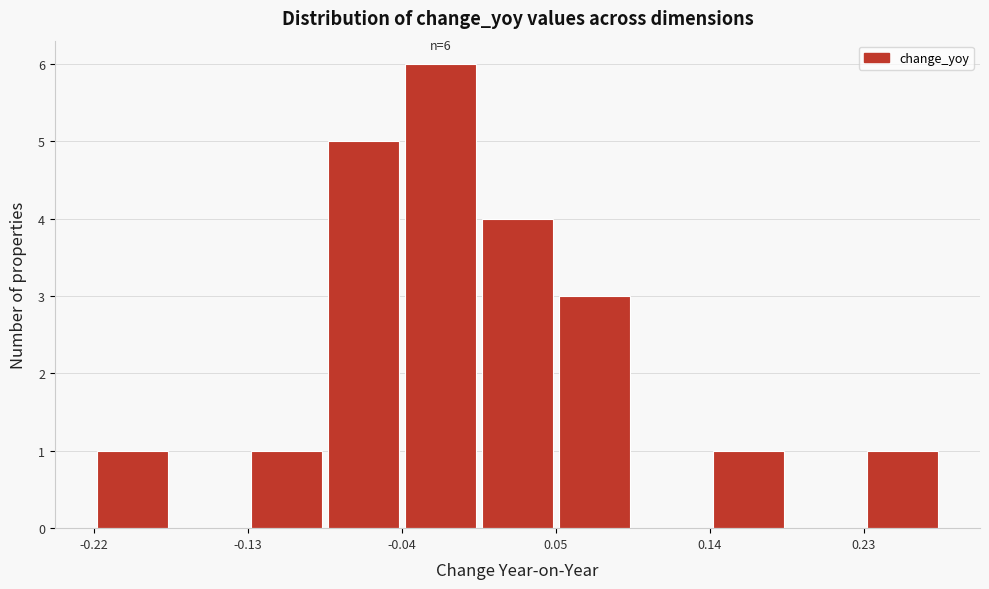

Which range on the x-axis has the tallest bar?

-0.04 to 0.00